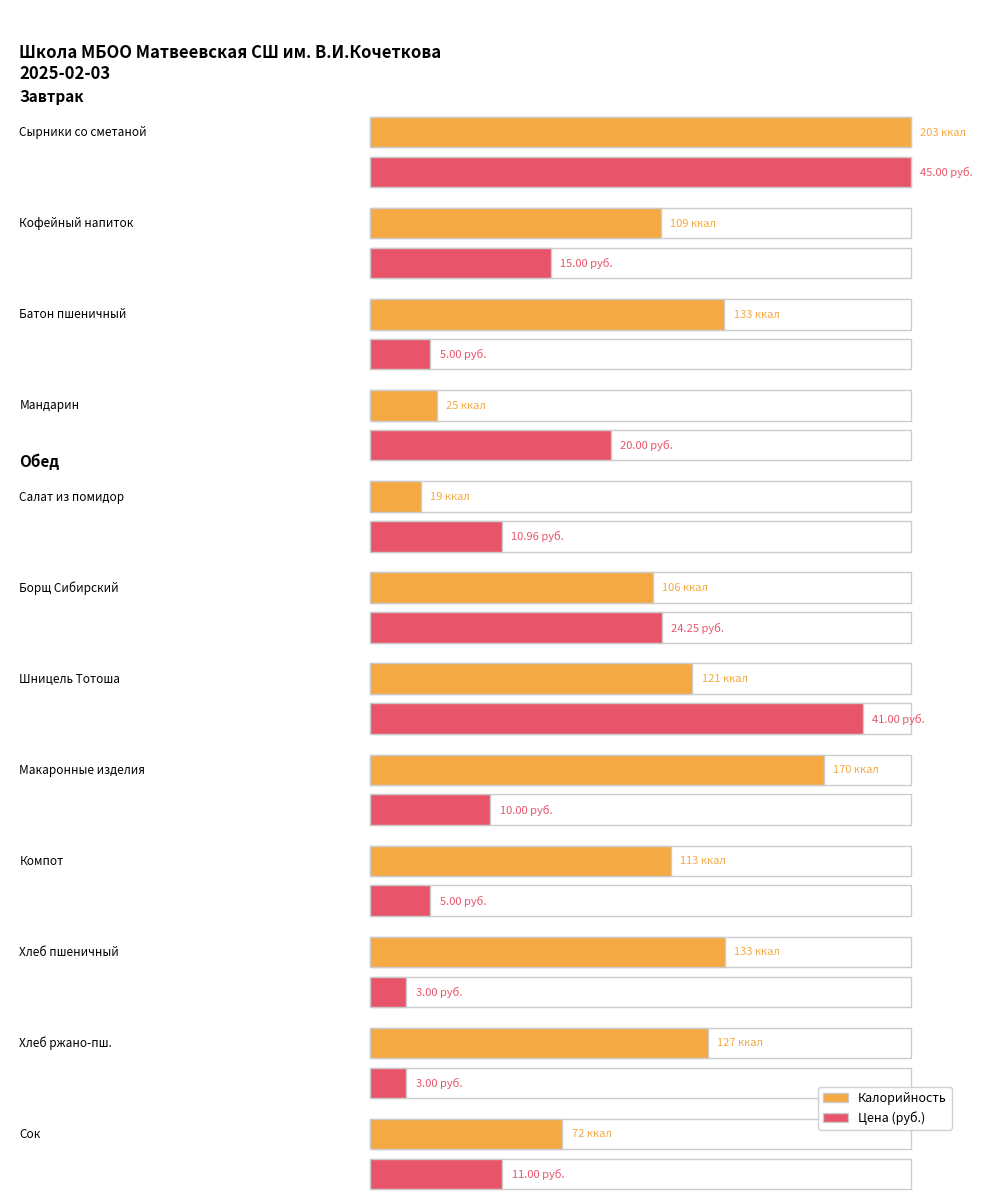

True or false: Белки has a value of 9.0 at 3.

False